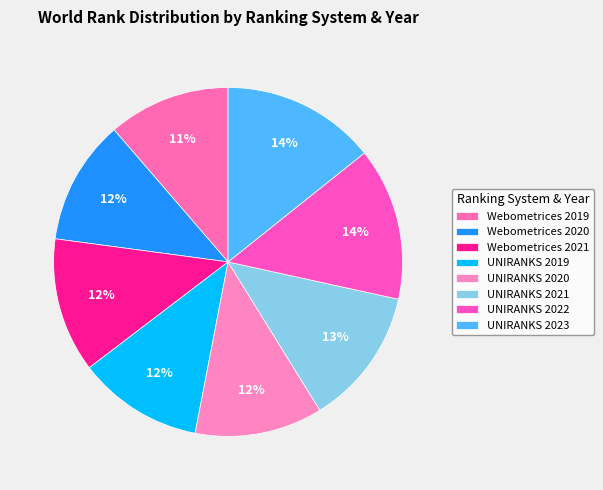

True or false: Webometrices 2021 accounts for 12% of the total.

True